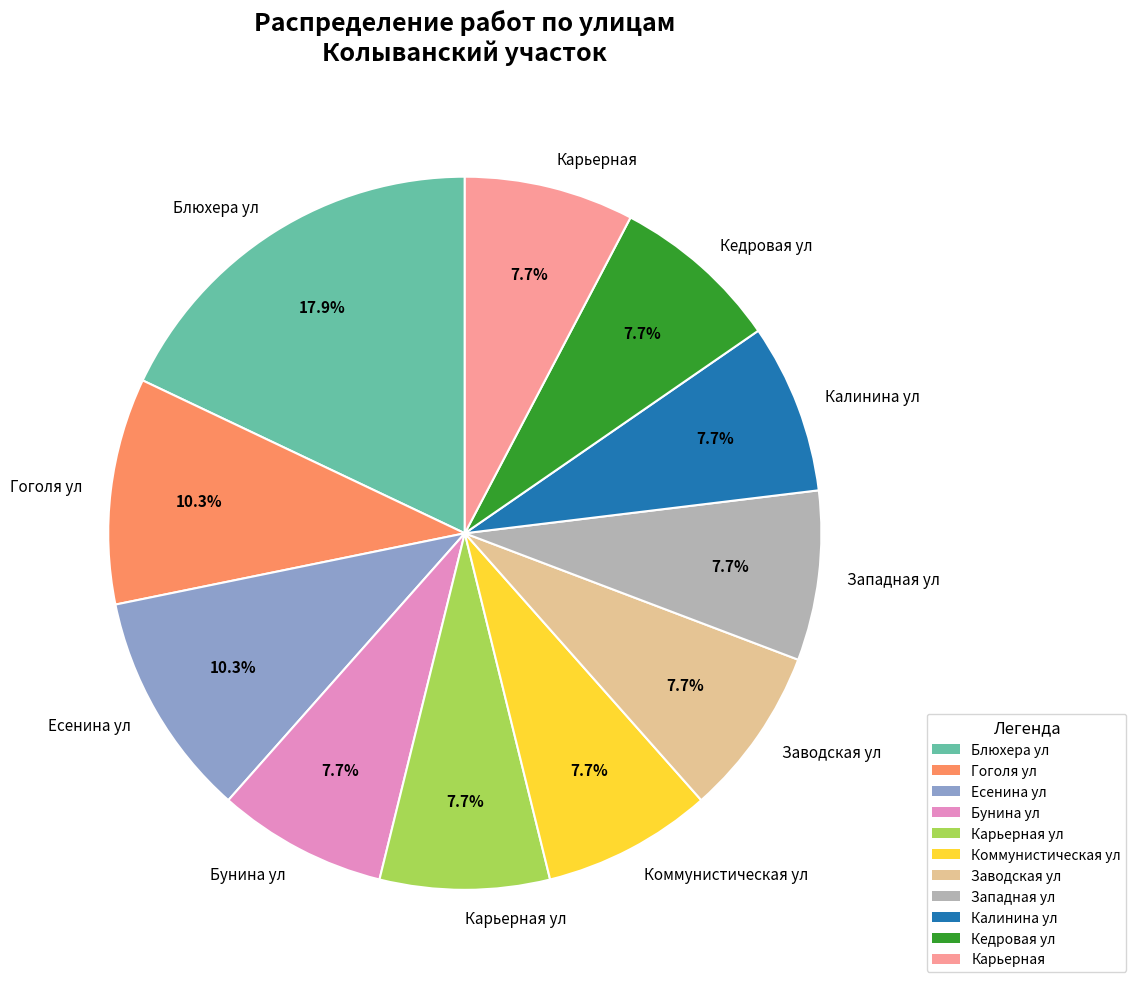

How many segments does this pie chart have?

11